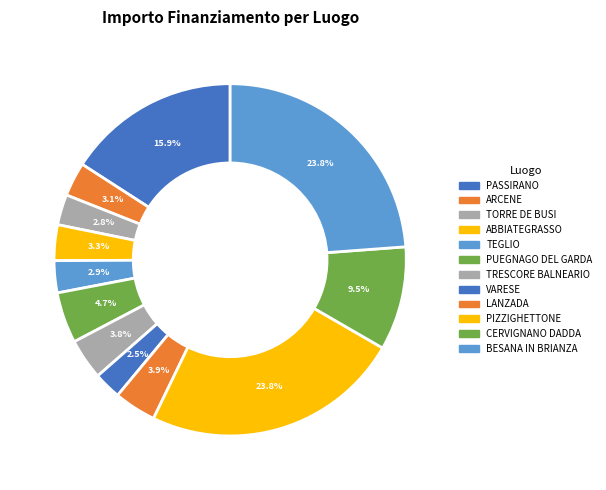

Which slice is the smallest?

VARESE